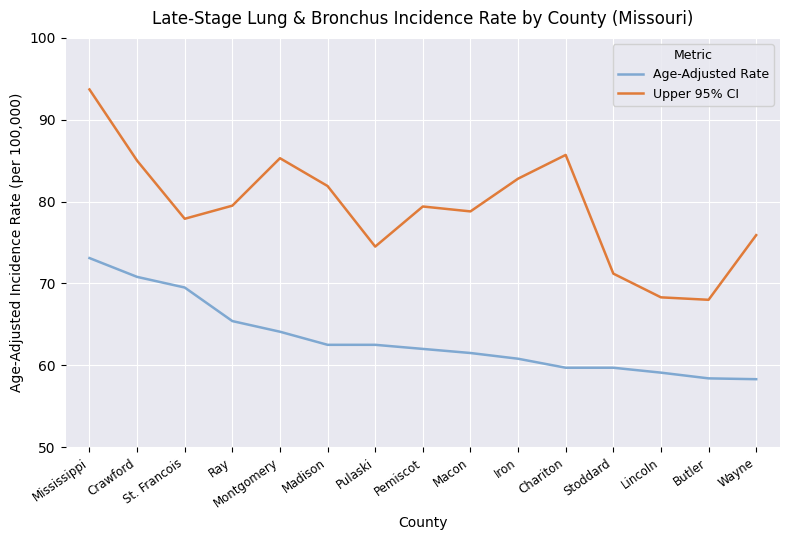

Read the Age-Adjusted Rate value at Macon.

61.5